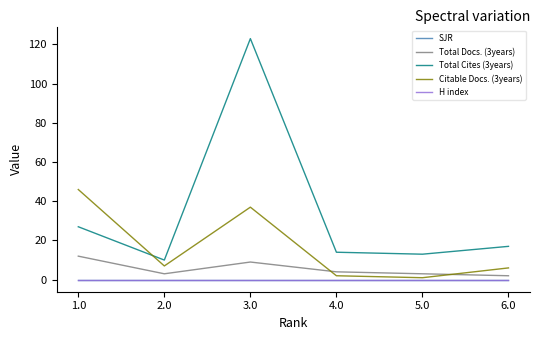

True or false: H index and Citable Docs. (3years) intersect in this chart.

False